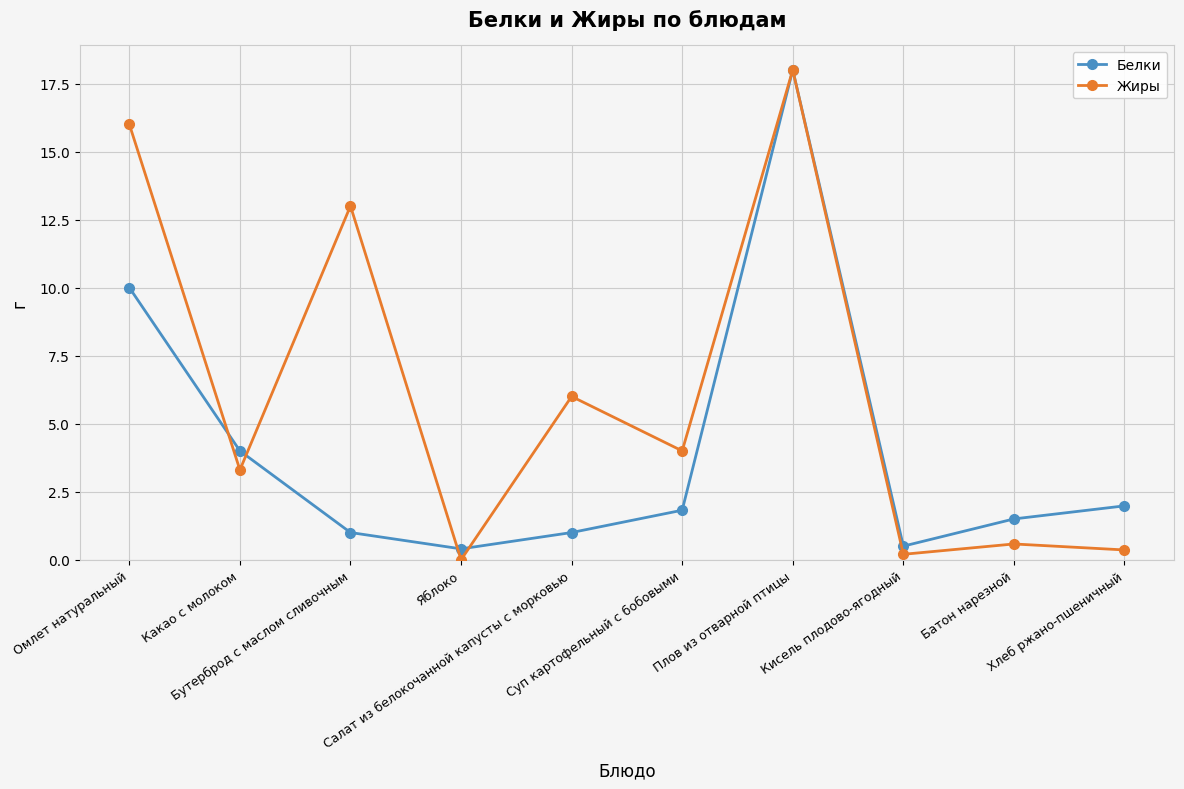

What is the total value across all series at Хлеб ржано-пшеничный?

2.3